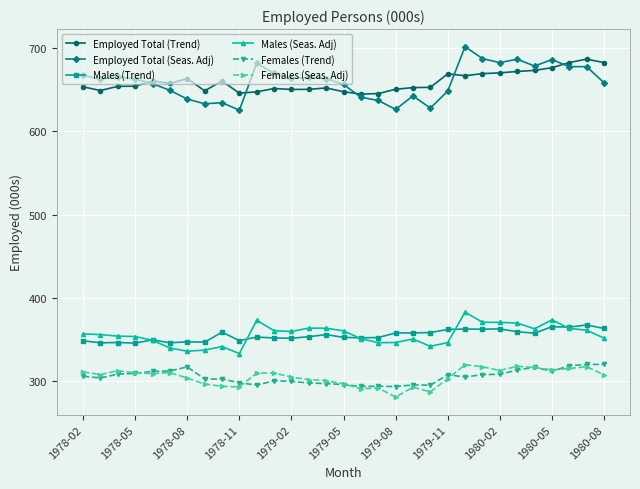

What is the maximum value shown in the chart?

702.0